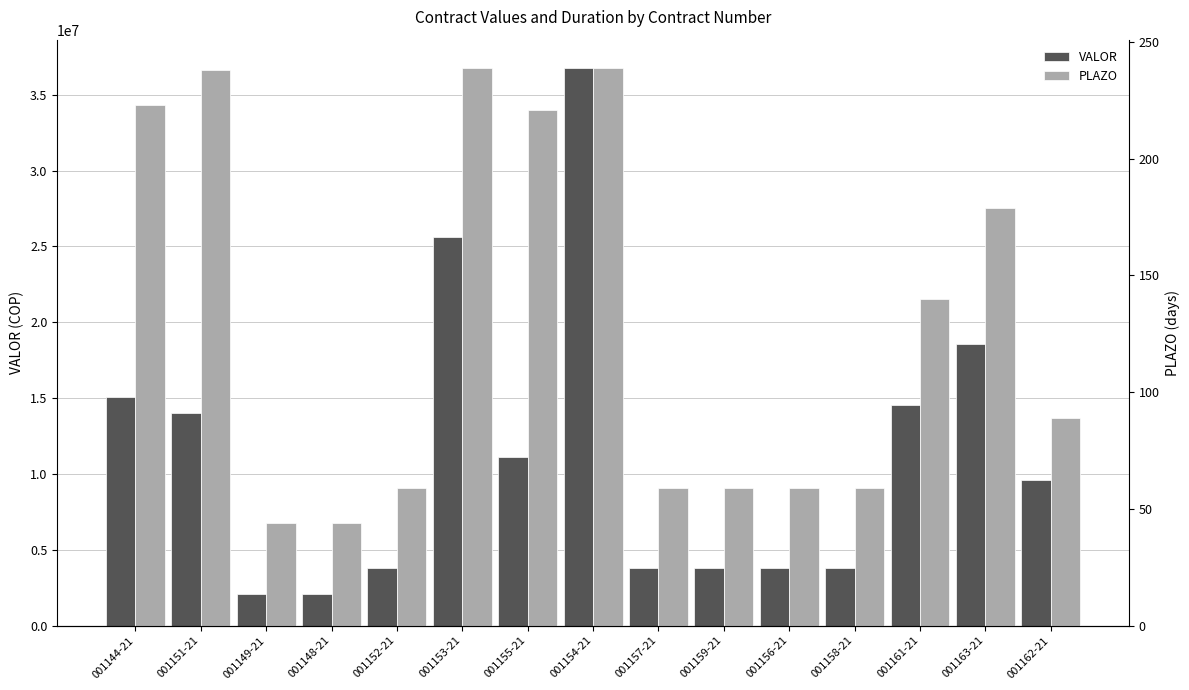

How many bars are there in total?

30